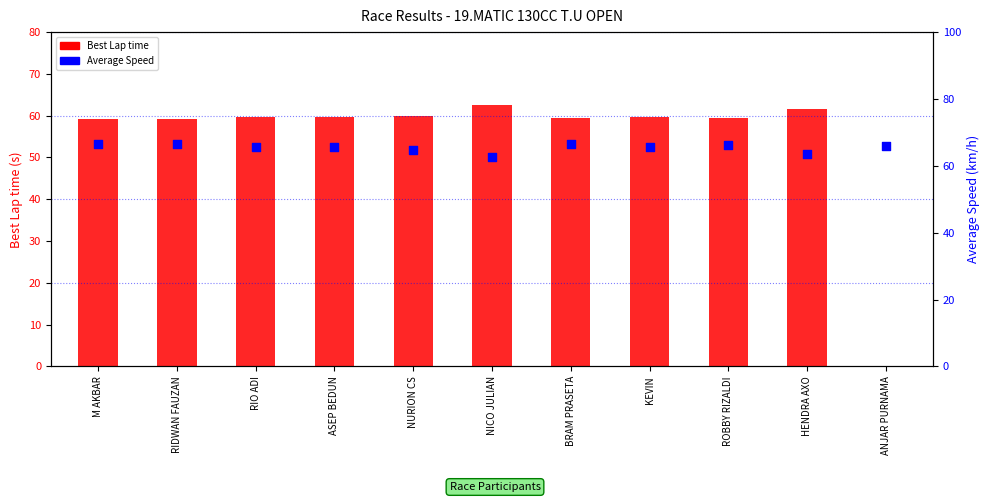

What are all the series names shown in the legend?

Best Lap time, Average Speed